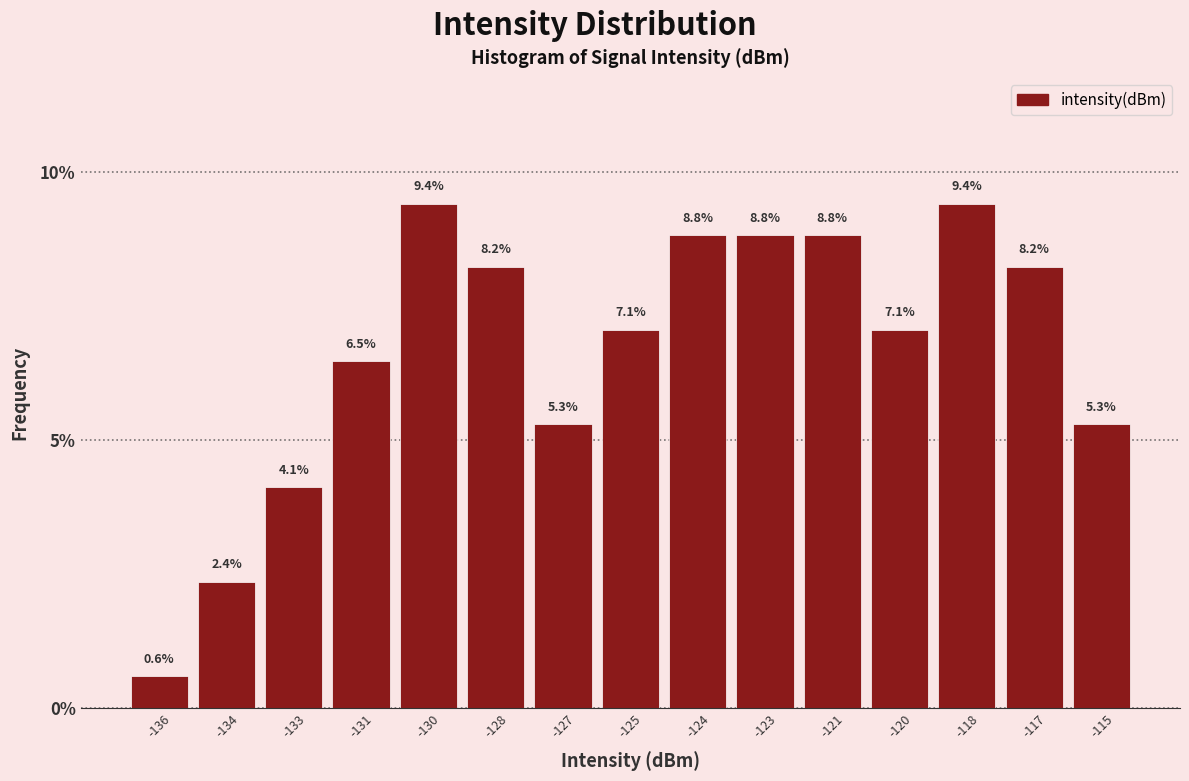

Reading left to right, extract all data points from this chart.

-136=0.6	-134=2.4	-133=4.1	-131=6.5	-130=9.4	-128=8.2	-127=5.3	-125=7.1	-124=8.8	-123=8.8	-121=8.8	-120=7.1	-118=9.4	-117=8.2	-115=5.3